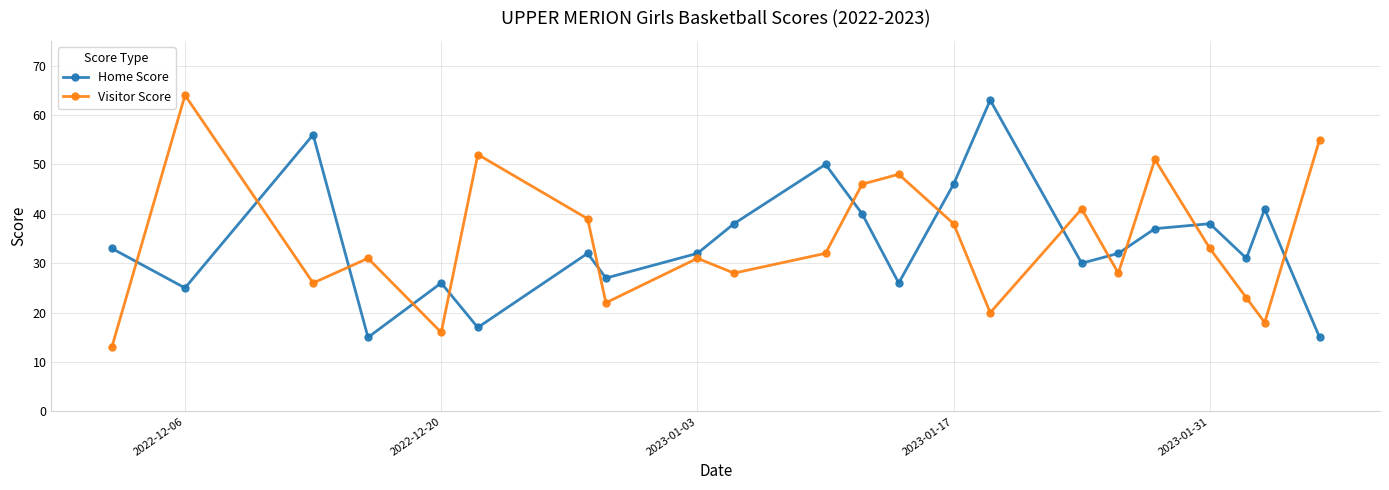

What is the difference between the maximum and second lowest values in the Visitor Score series?

48